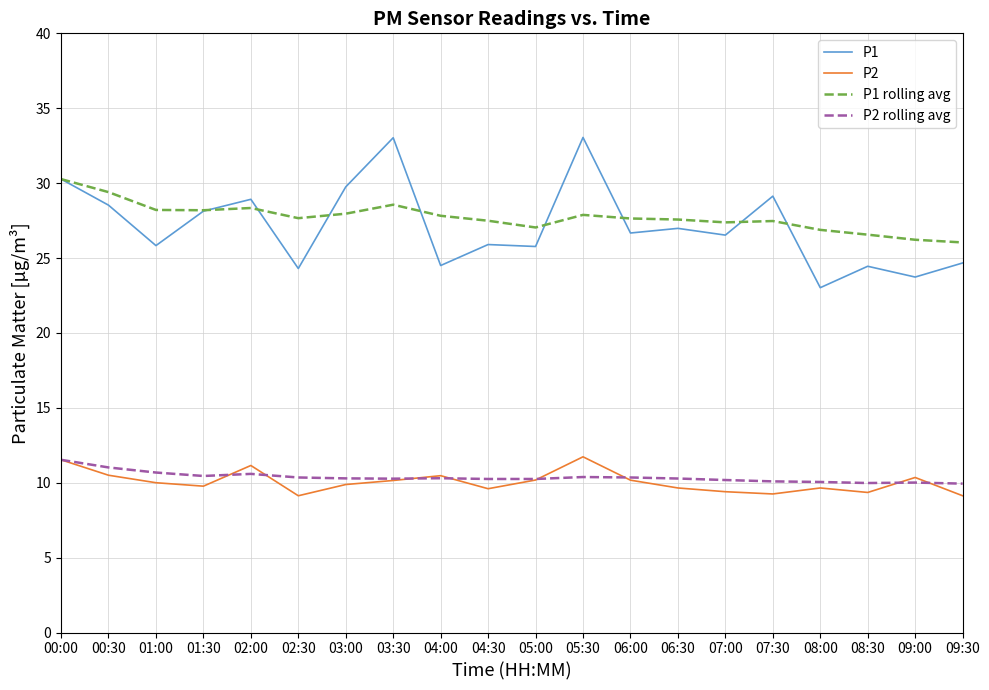

True or false: P1 and P2 cross at least once.

False